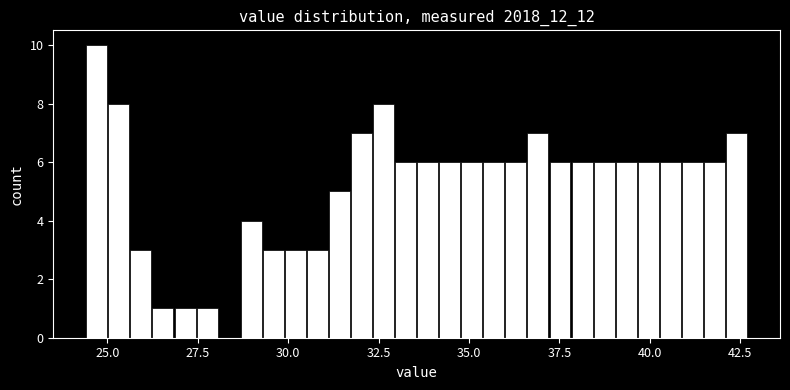

Read against the x-axis, roughly where is the centre of the tallest bar?

24.5